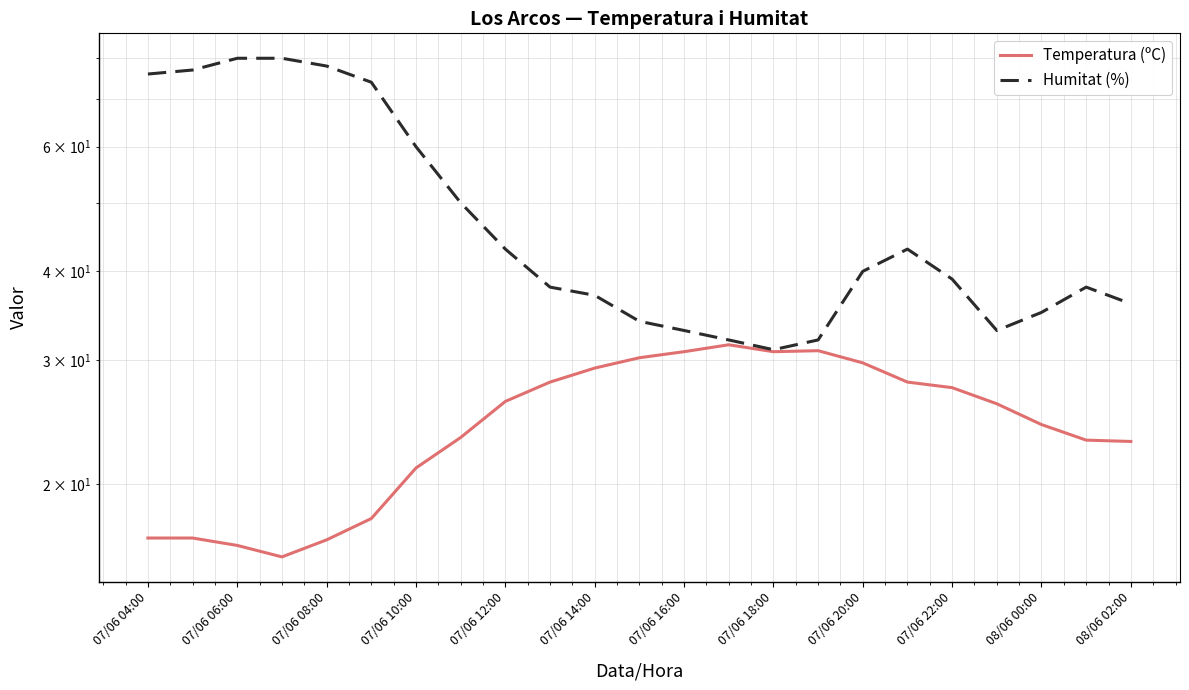

True or false: Humitat (%) has more than 0 interior local peaks.

True